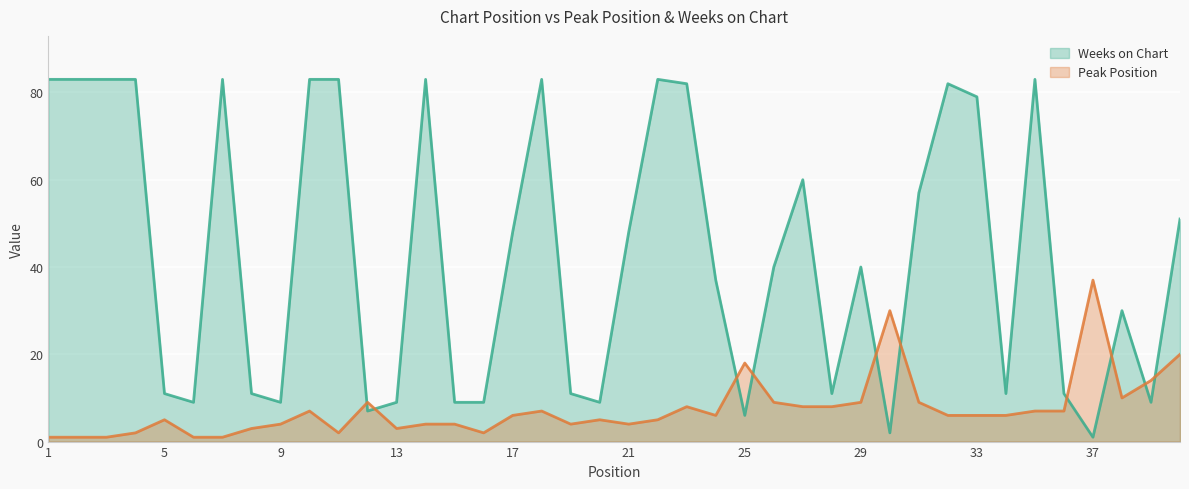

Which series has the largest total across all categories?

Weeks on Chart